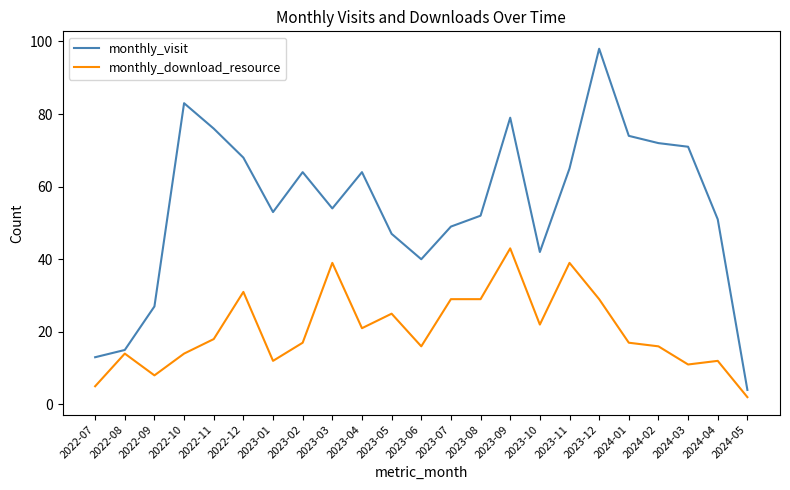

At which category is the sum across all series the highest?

2023-12